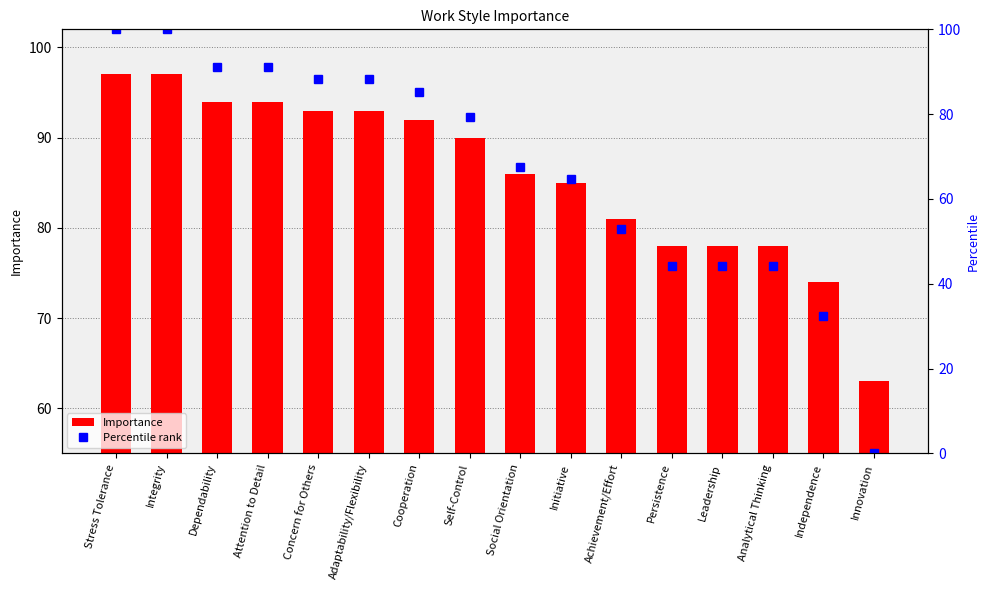

List the series in order of their overall mean, lowest first.

Percentile rank, Importance